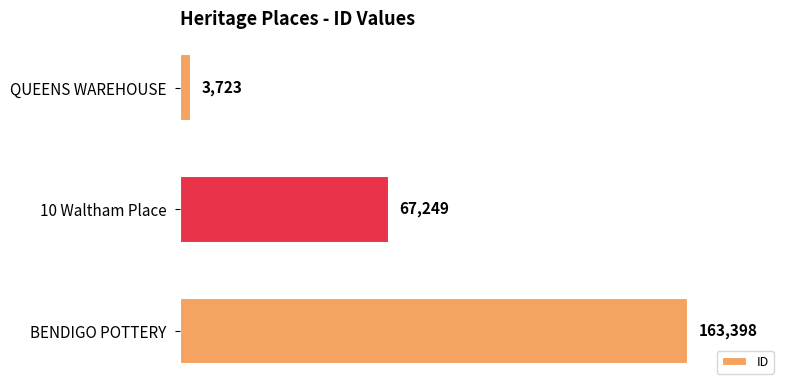

What is the label of the 2nd bar from the bottom?

10 Waltham Place